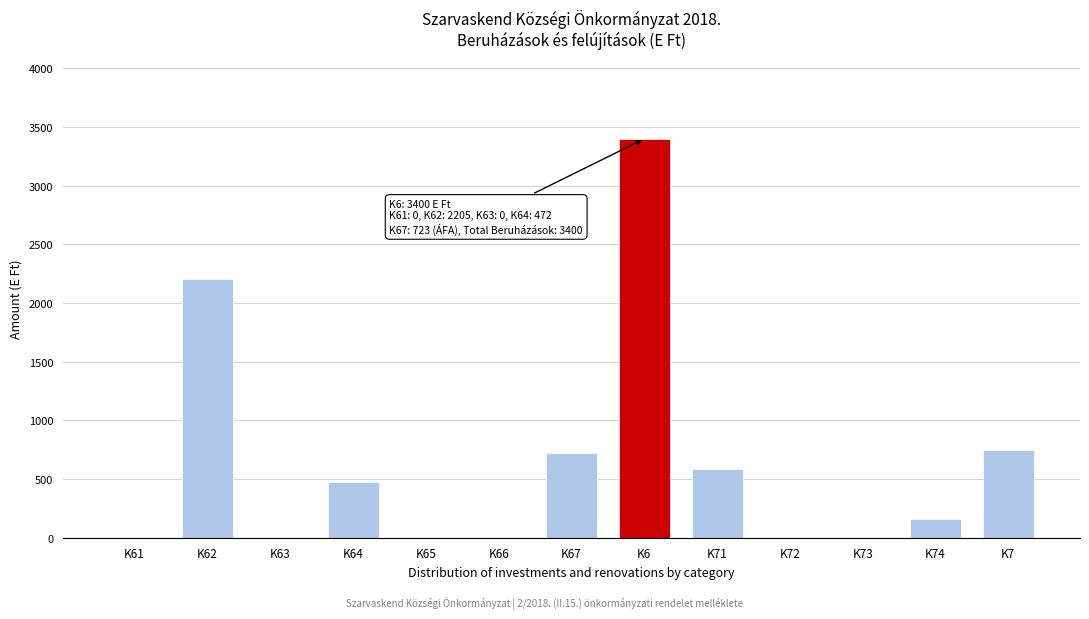

Reading right to left, list all the values displayed in this chart.

K7=750	K74=160	K73=0	K72=0	K71=590	K6=3400	K67=723	K66=0	K65=0	K64=472	K63=0	K62=2205	K61=0